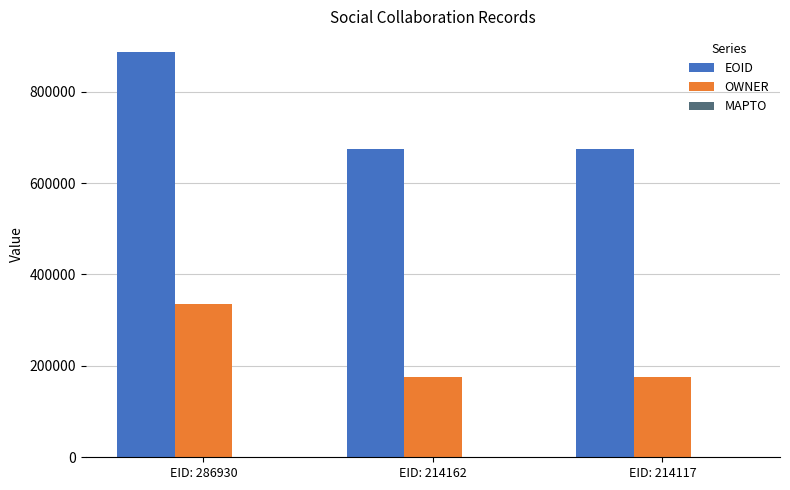

Between EID: 286930 and EID: 214162, which series saw the biggest shift?

EOID